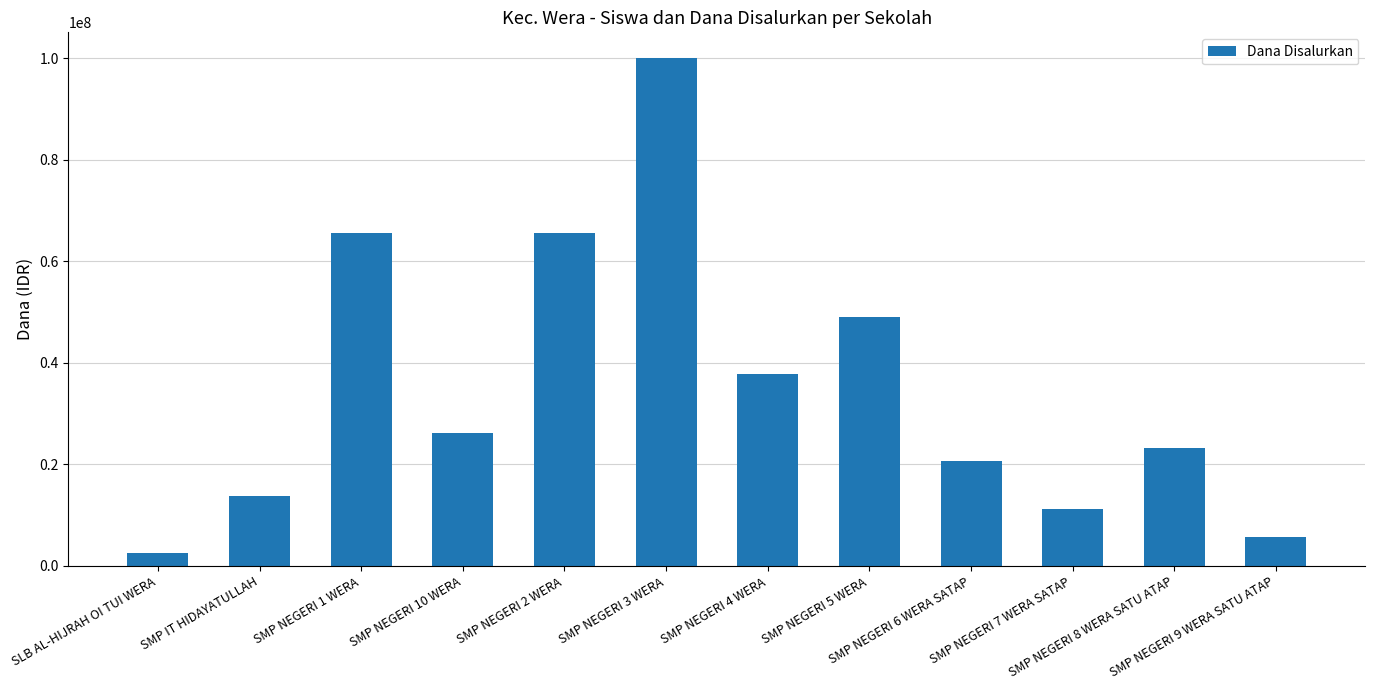

Which has a higher value, SMP NEGERI 1 WERA or SLB AL-HIJRAH OI TUI WERA?

SMP NEGERI 1 WERA